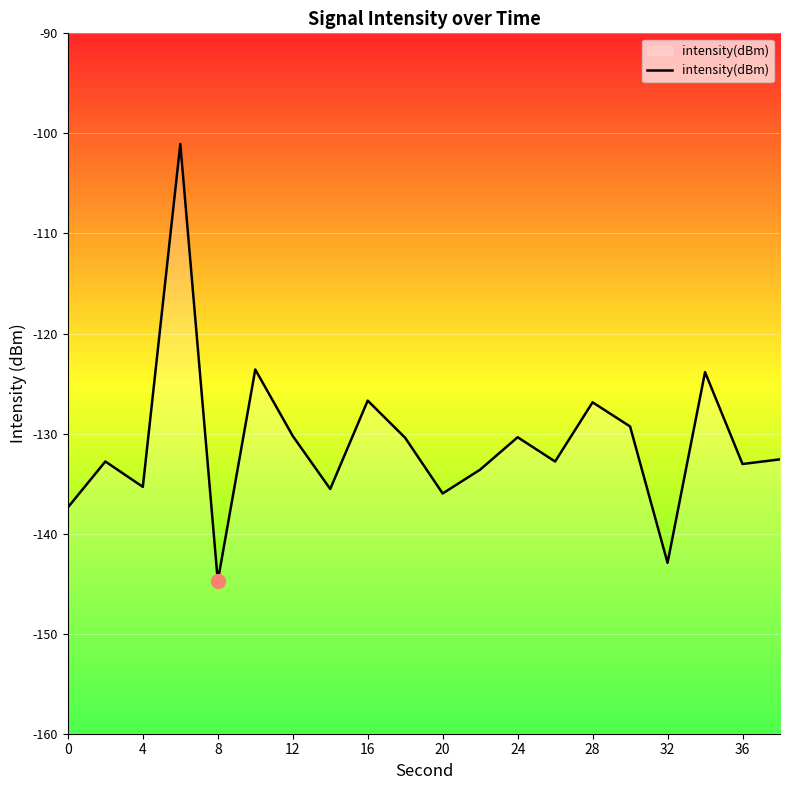

At which category does the data reach its first local valley?

4